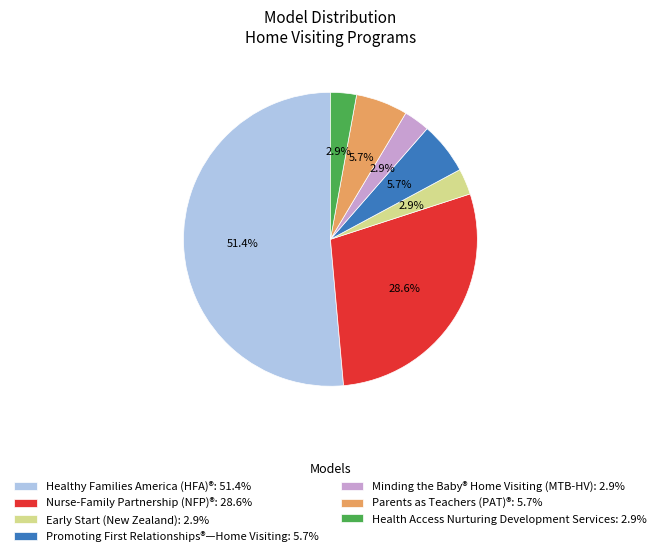

How many segments does this pie chart have?

7